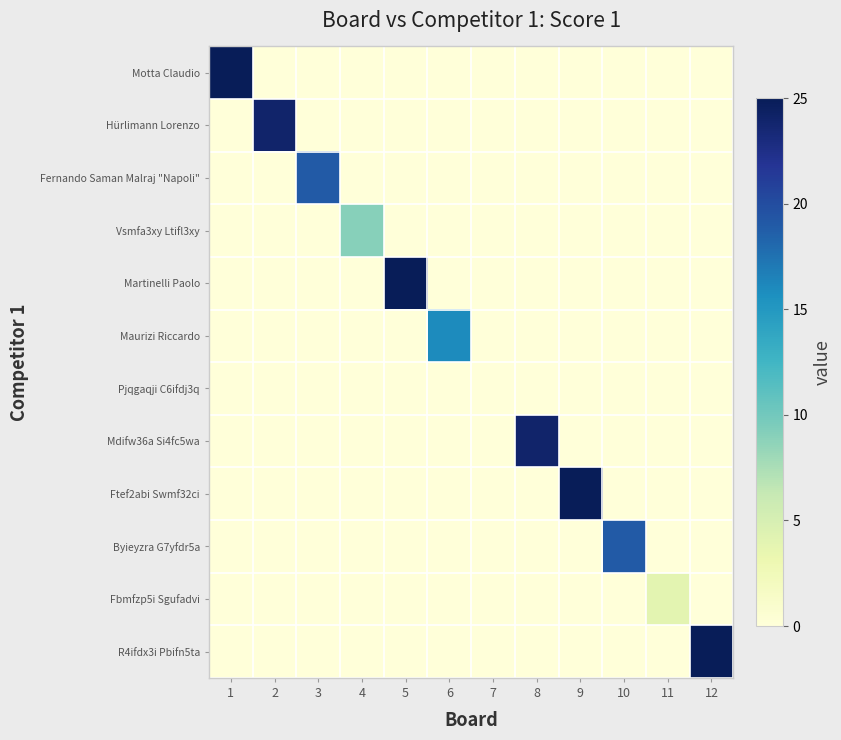

Reading right to left, extract all data points from this chart.

Motta Claudio: 12=0	11=0	10=0	9=0	8=0	7=0	6=0	5=0	4=0	3=0	2=0	1=25
Hürlimann Lorenzo: 12=0	11=0	10=0	9=0	8=0	7=0	6=0	5=0	4=0	3=0	2=24	1=0
Fernando Saman Malraj "Napoli": 12=0	11=0	10=0	9=0	8=0	7=0	6=0	5=0	4=0	3=19	2=0	1=0
Vsmfa3xy Ltifl3xy: 12=0	11=0	10=0	9=0	8=0	7=0	6=0	5=0	4=9	3=0	2=0	1=0
Martinelli Paolo: 12=0	11=0	10=0	9=0	8=0	7=0	6=0	5=25	4=0	3=0	2=0	1=0
Maurizi Riccardo: 12=0	11=0	10=0	9=0	8=0	7=0	6=16	5=0	4=0	3=0	2=0	1=0
Pjqgaqji C6ifdj3q: 12=0	11=0	10=0	9=0	8=0	7=0	6=0	5=0	4=0	3=0	2=0	1=0
Mdifw36a Si4fc5wa: 12=0	11=0	10=0	9=0	8=24	7=0	6=0	5=0	4=0	3=0	2=0	1=0
Ftef2abi Swmf32ci: 12=0	11=0	10=0	9=25	8=0	7=0	6=0	5=0	4=0	3=0	2=0	1=0
Byieyzra G7yfdr5a: 12=0	11=0	10=19	9=0	8=0	7=0	6=0	5=0	4=0	3=0	2=0	1=0
Fbmfzp5i Sgufadvi: 12=0	11=4	10=0	9=0	8=0	7=0	6=0	5=0	4=0	3=0	2=0	1=0
R4ifdx3i Pbifn5ta: 12=25	11=0	10=0	9=0	8=0	7=0	6=0	5=0	4=0	3=0	2=0	1=0